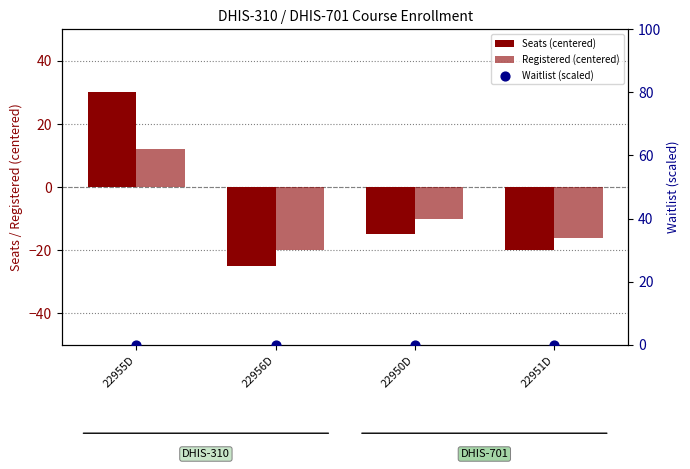

Which series contains the highest Y value?

Seats (centered)